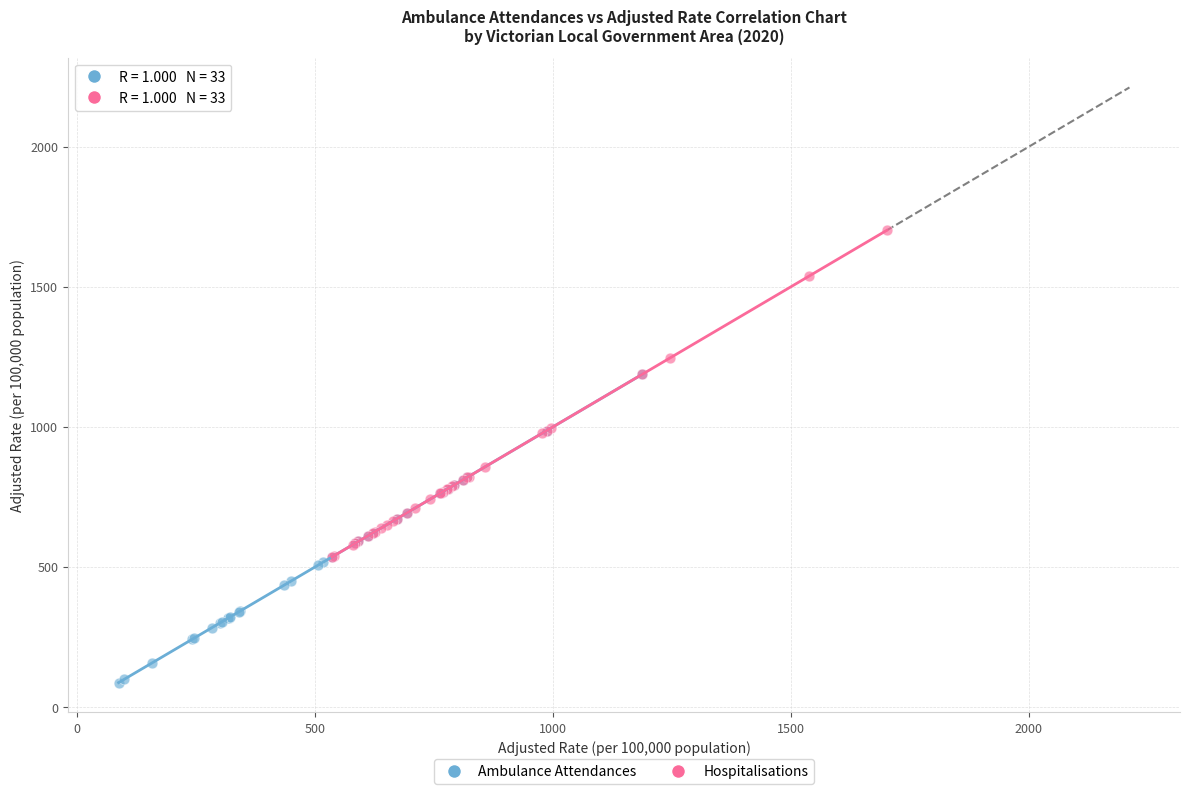

Which series contains the lowest Y value?

Ambulance Attendances